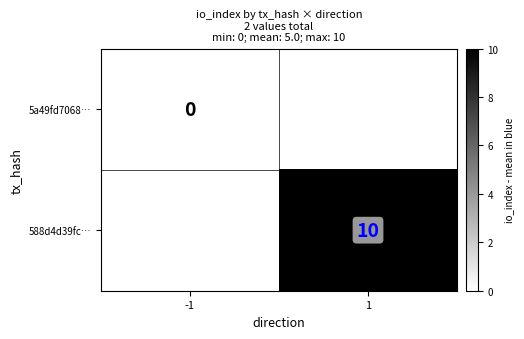

Which label corresponds to the largest value in the chart?

1